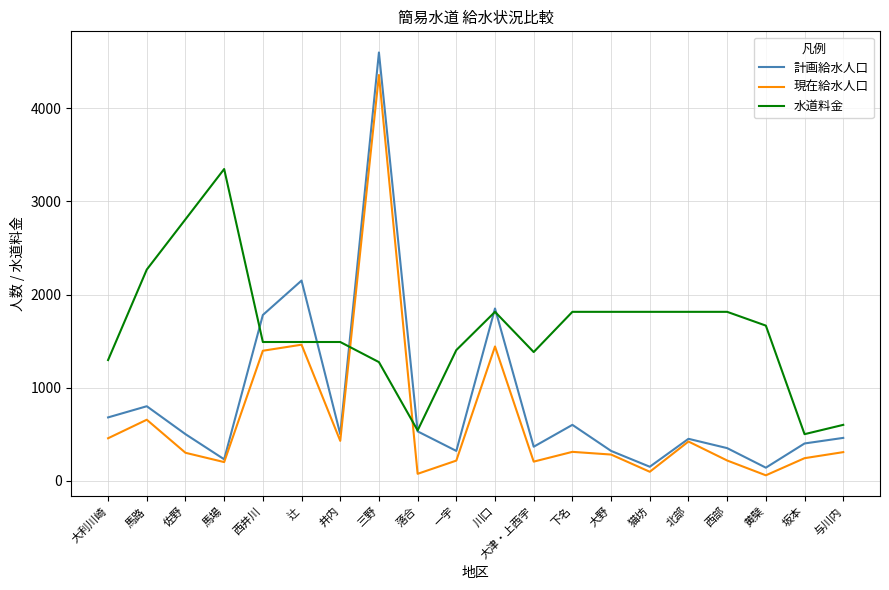

At which category does 計画給水人口 reach its first local peak?

馬路